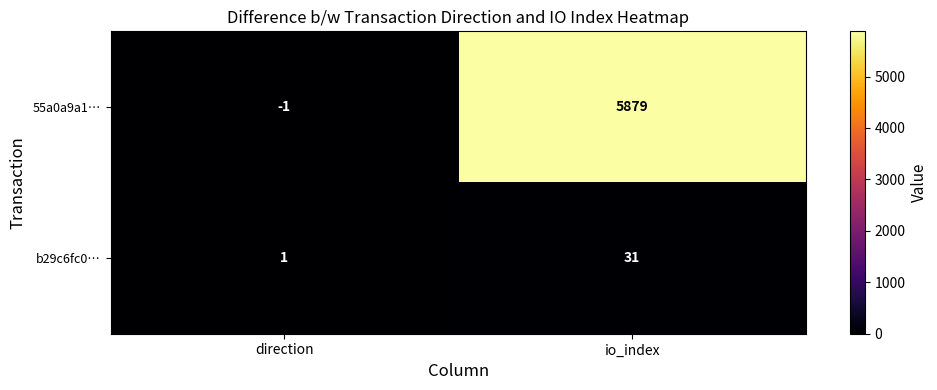

Rank the series by their average value, from highest to lowest.

55a0a9a1…, b29c6fc0…